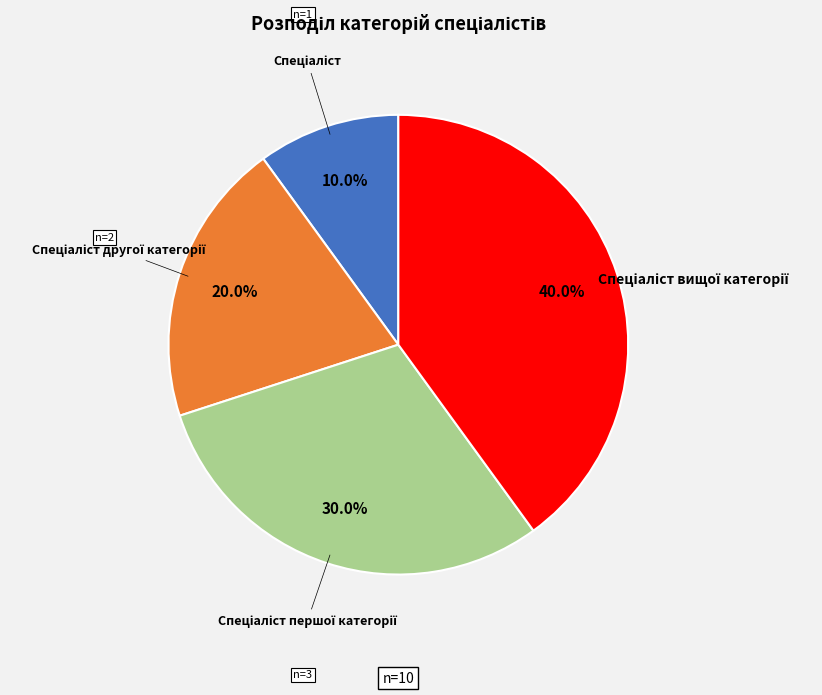

To the nearest percent, what is the difference between the largest and smallest slice percentages?

30%